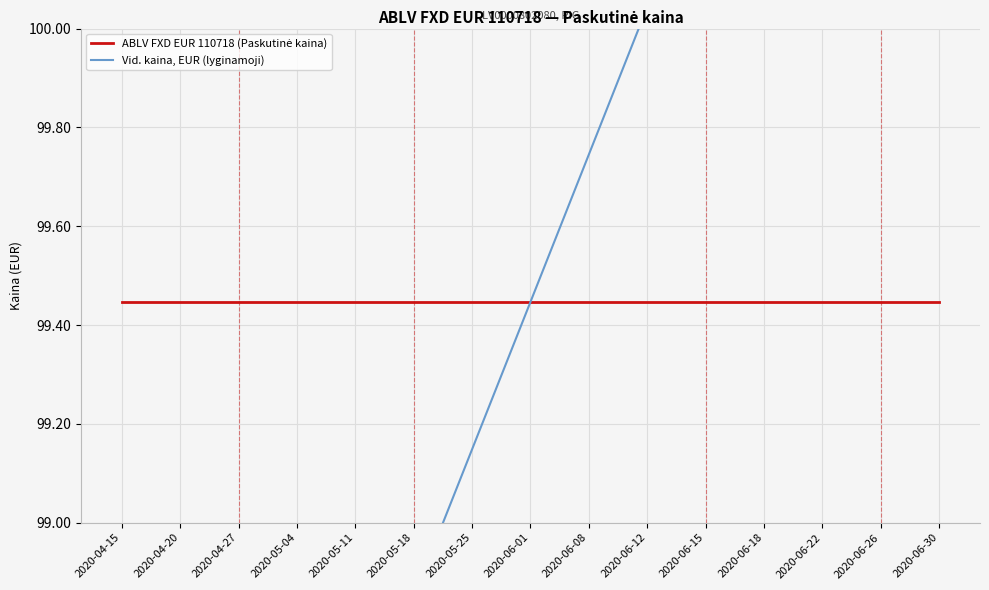

What is the sum of the ABLV FXD EUR 110718 (Paskutinė kaina) values at 2020-06-01 and 2020-05-25?

198.9